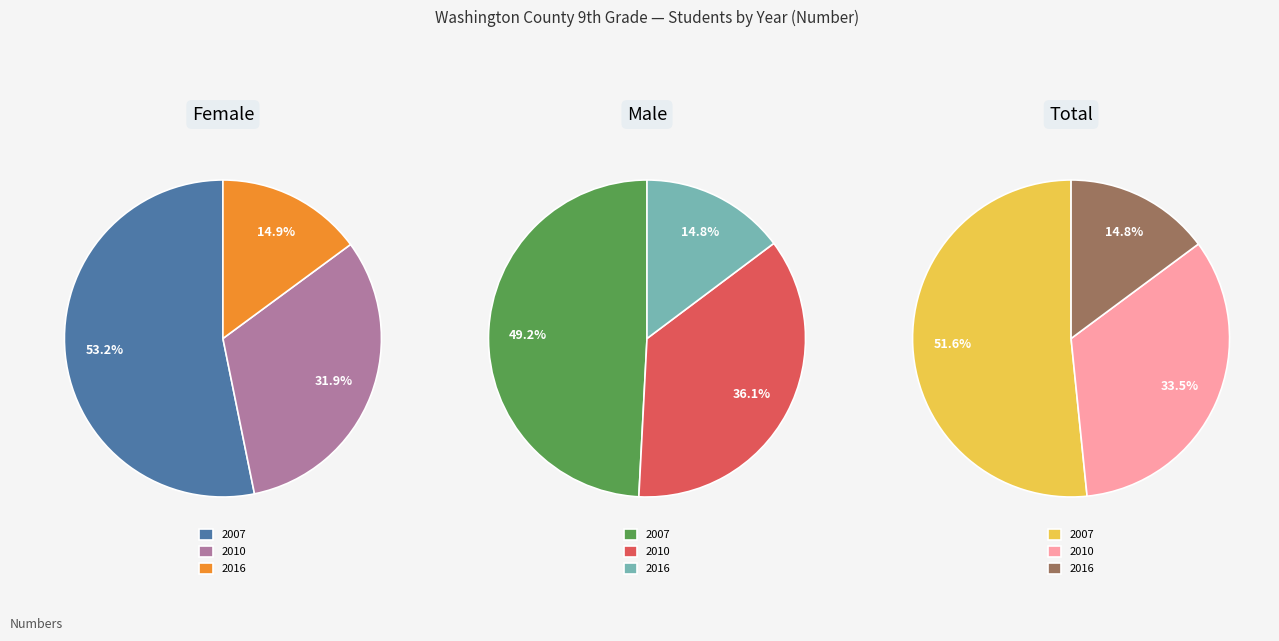

Is 2007 the majority of the pie?

Yes